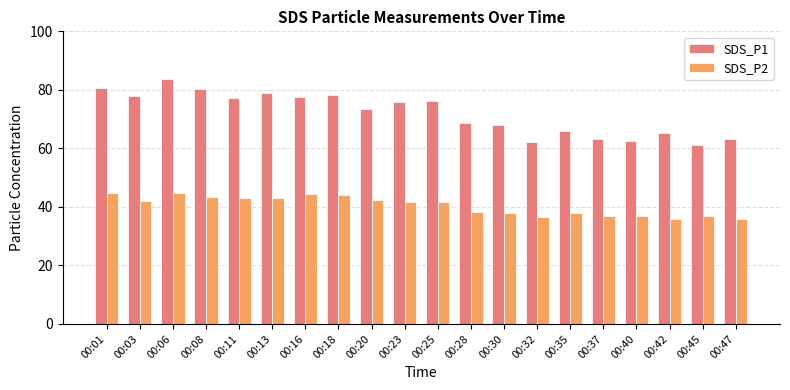

The value of SDS_P2 at 00:42 is 35.8. True or false?

True